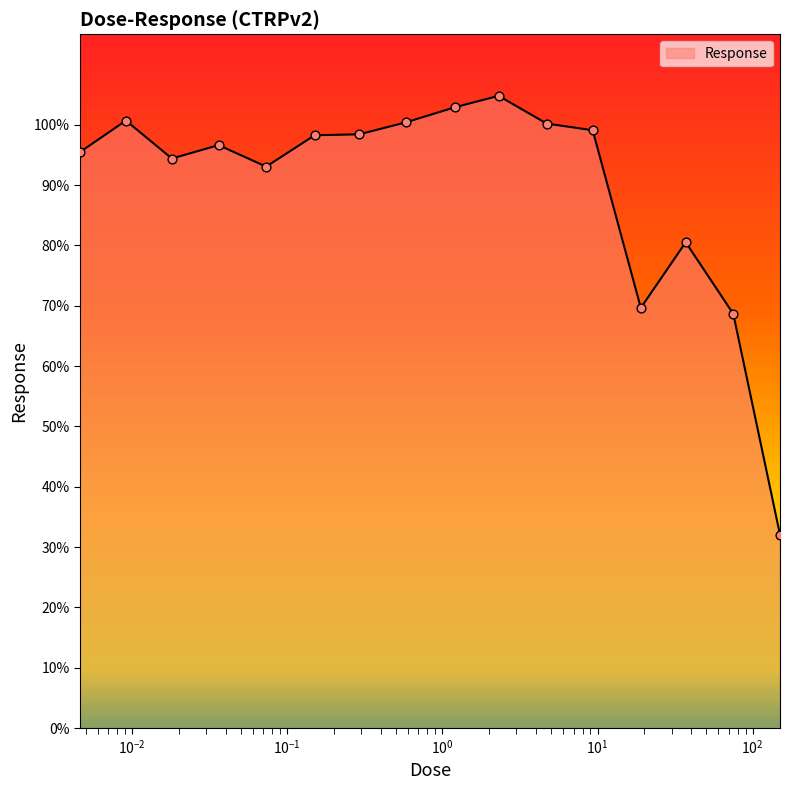

What is the smallest value displayed?

32.1